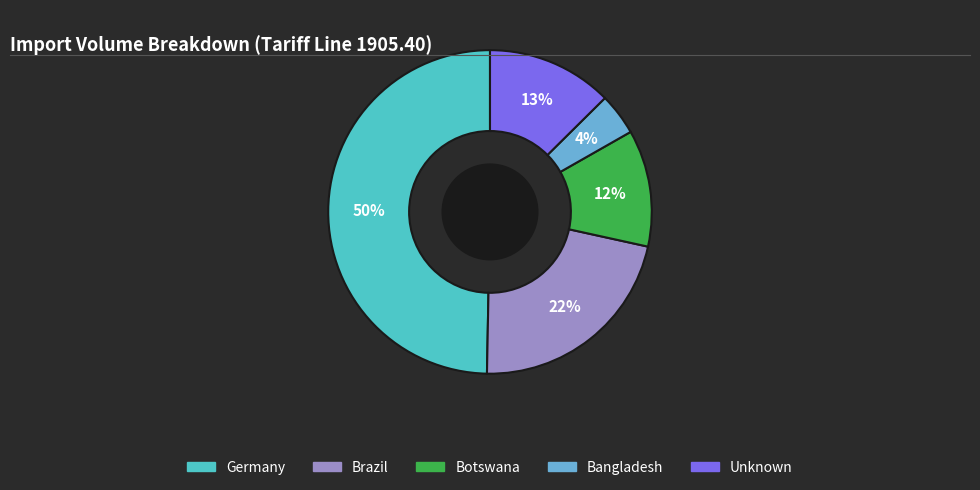

Count the number of slices in the pie.

5